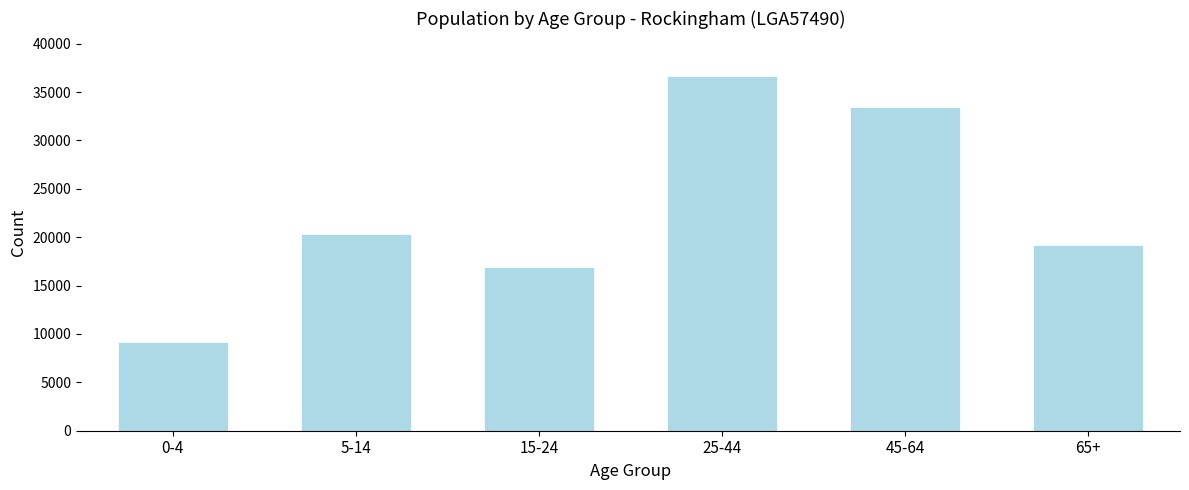

Reading left to right, list all the values displayed in this chart.

0-4=9148	5-14=20284	15-24=16896	25-44=36703	45-64=33449	65+=19198